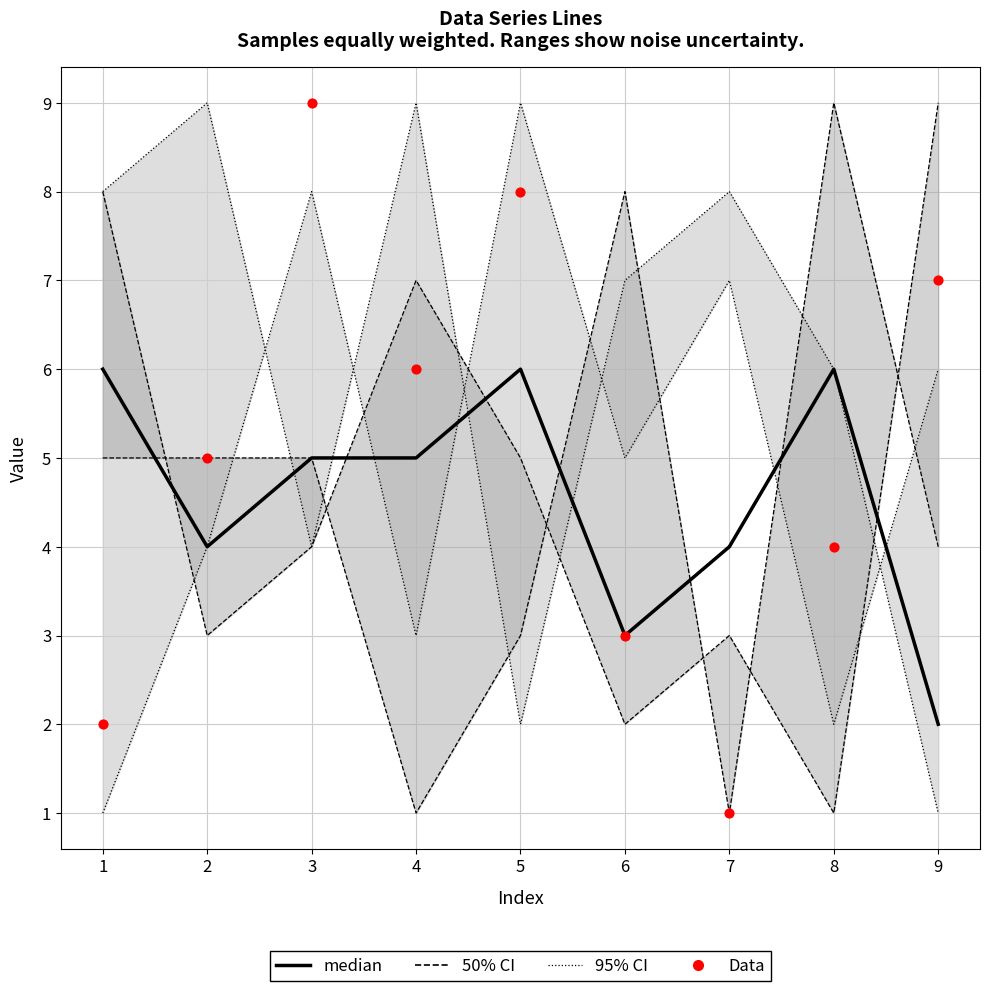

What is the total value across all series at 8?

25